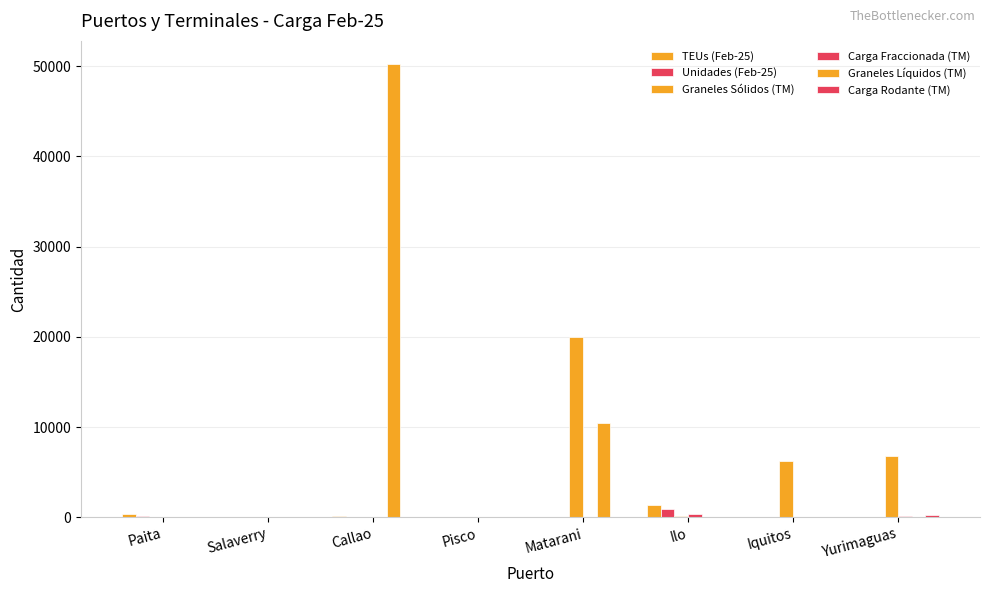

What is the sum of all Graneles Líquidos (TM) values?

60818.2